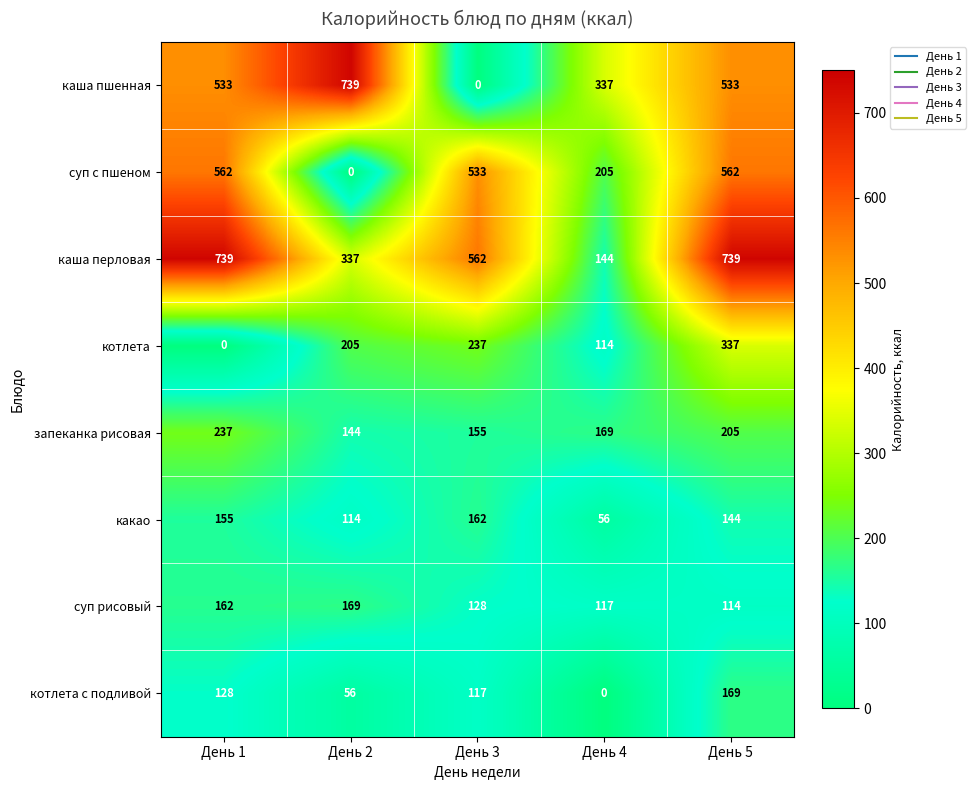

What is the average value of the котлета с подливой series?

94